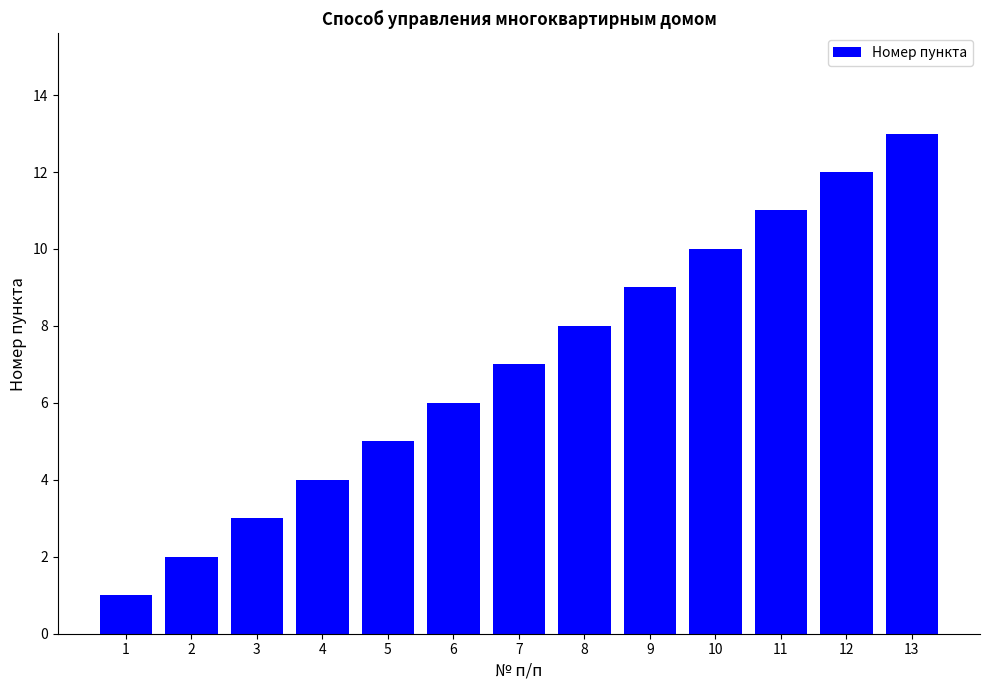

What is the maximum value shown in the chart?

13